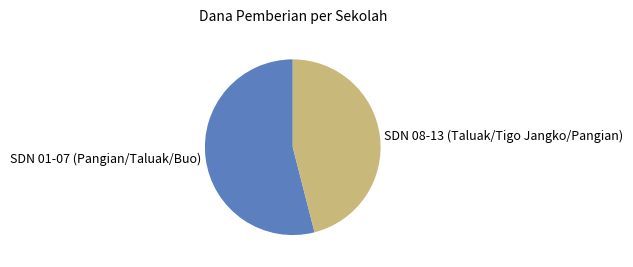

Is the sum of SDN 01-07 (Pangian/Taluak/Buo) and SDN 08-13 (Taluak/Tigo Jangko/Pangian) greater than half?

Yes